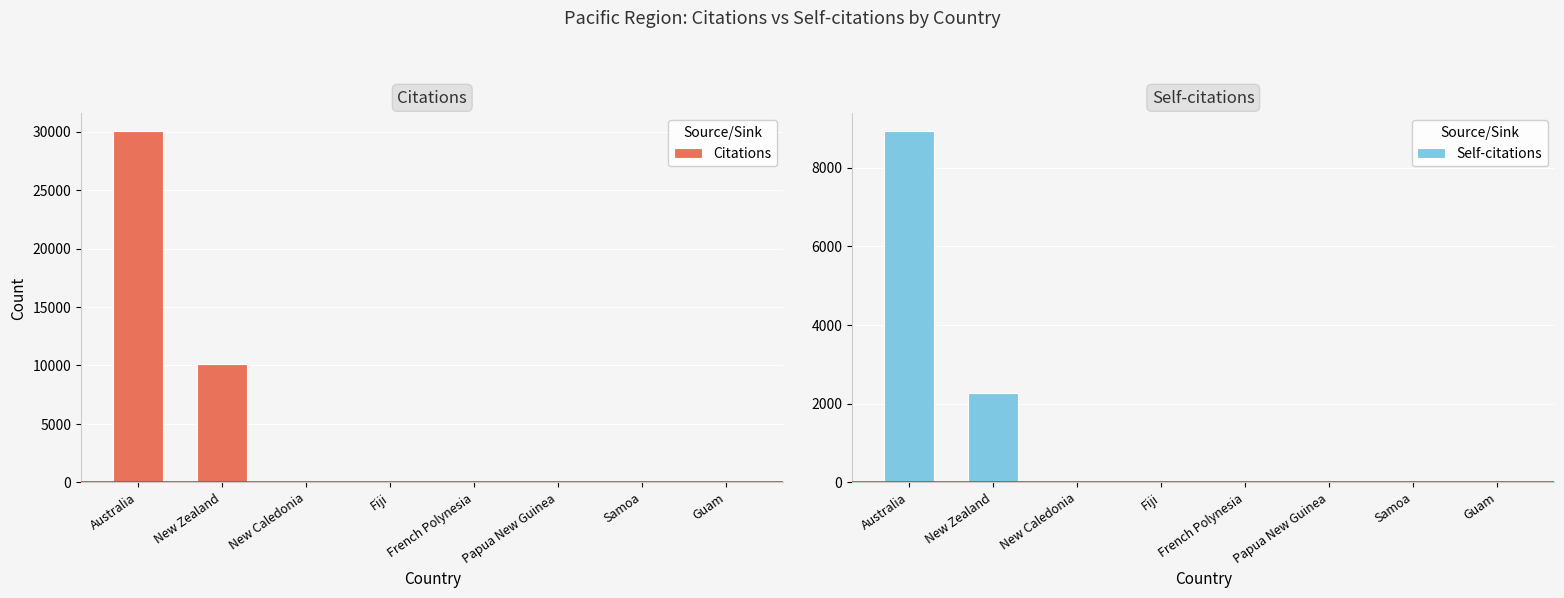

How many categories are shown in the chart?

8